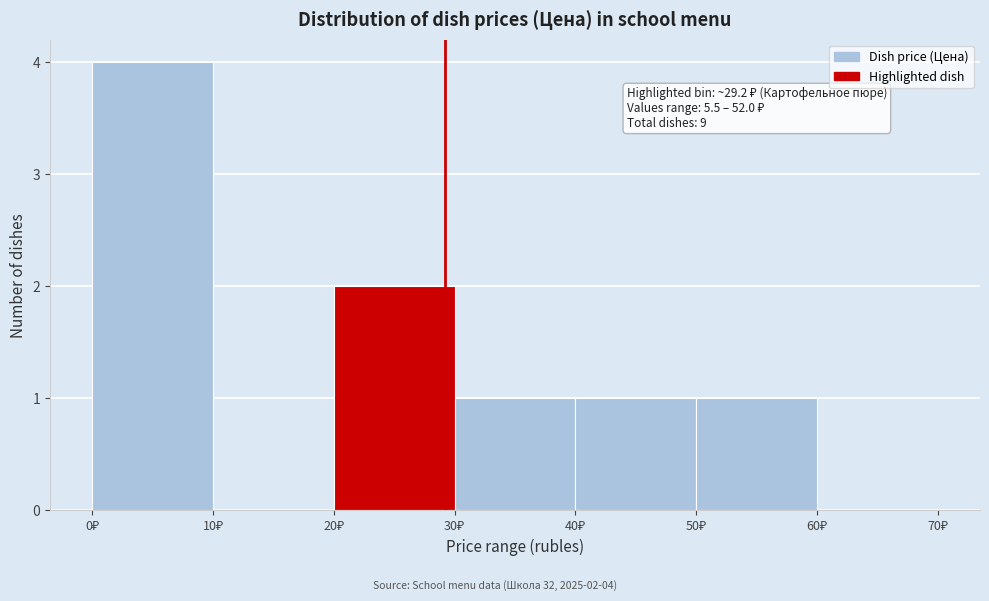

Over which range of the x-axis is the bar tallest?

0 to 10